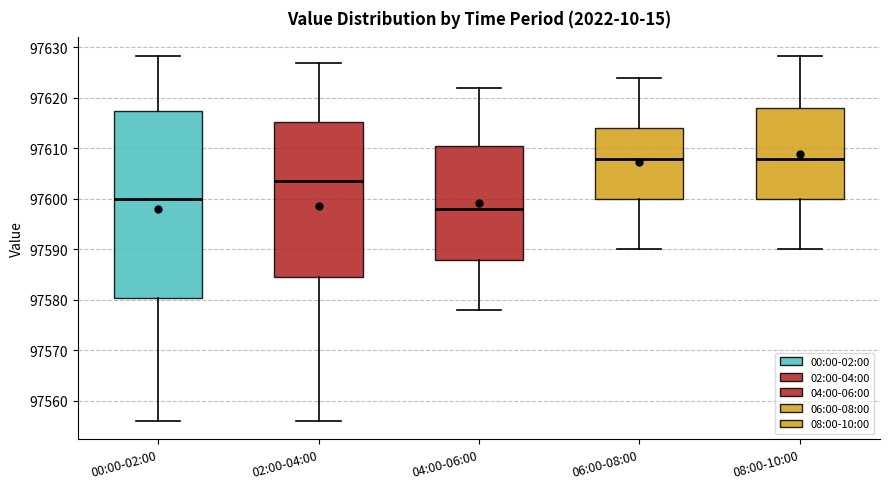

Reading left to right, read every box against the y-axis: the position of its median line, the range the box covers, and the ends of its whiskers. The values are not printed on the chart, so give them approximately, as read against the axis.

00:00-02:00: median 97600, box 97580 to 97617, whiskers 97556 to 97628
02:00-04:00: median 97604, box 97585 to 97615, whiskers 97556 to 97627
04:00-06:00: median 97598, box 97588 to 97611, whiskers 97578 to 97622
06:00-08:00: median 97608, box 97600 to 97614, whiskers 97590 to 97624
08:00-10:00: median 97608, box 97600 to 97618, whiskers 97590 to 97628